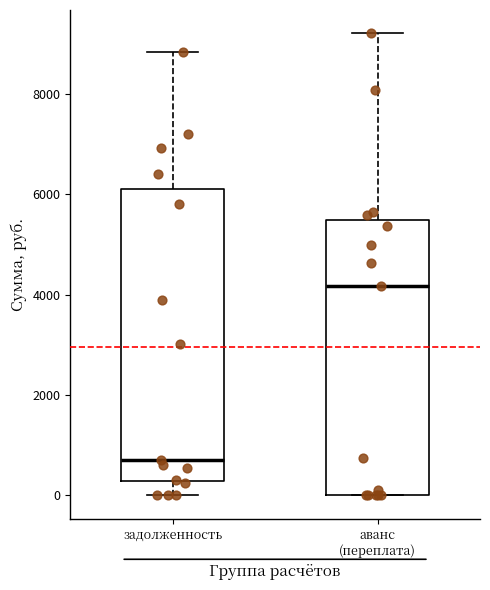

Where is the upper edge of the box for задолженность on the y-axis? The values are not printed on the chart, so give them approximately, as read against the axis.

6200